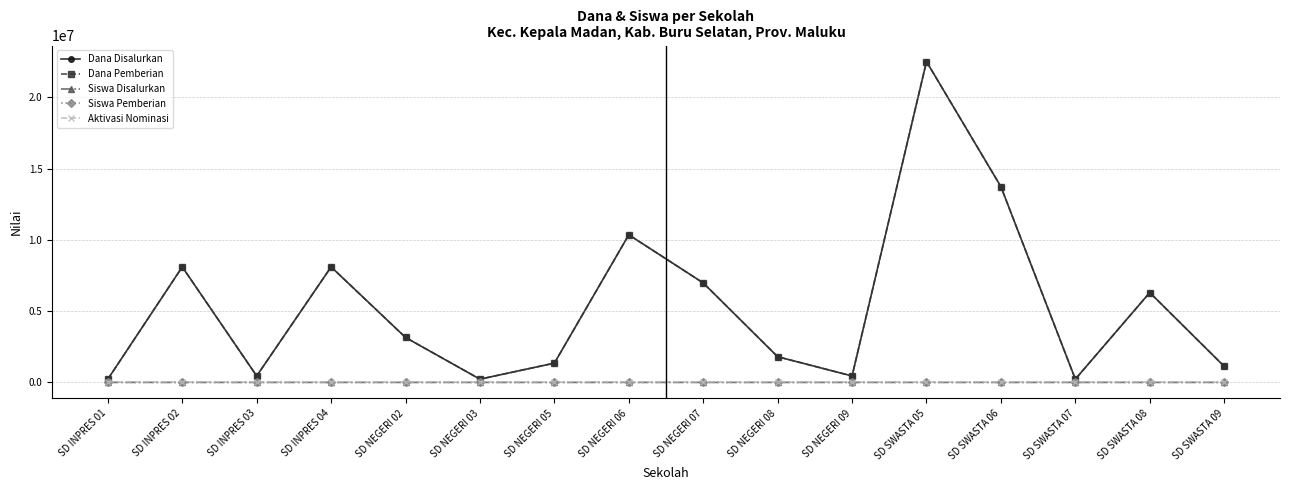

How many interior local peaks does the Siswa Pemberian series have?

5